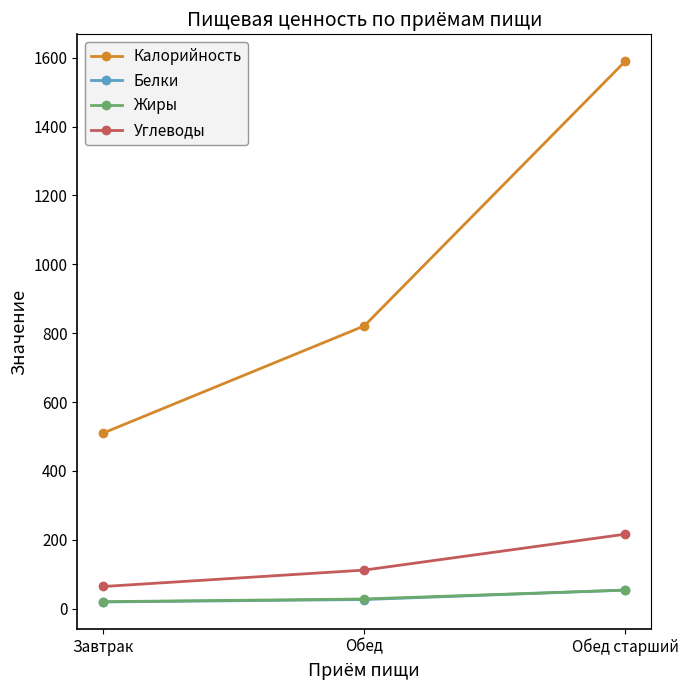

Where is Белки nearest to the value 36?

Обед